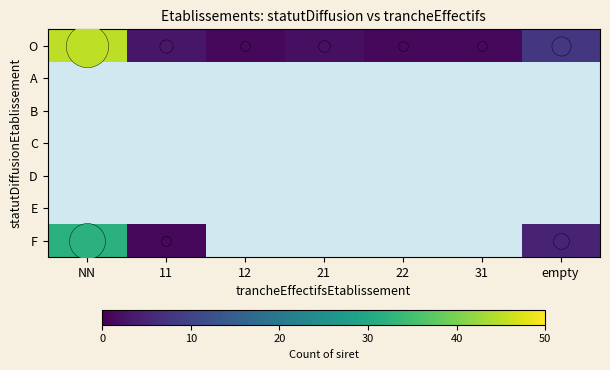

What is the difference between the second highest and second lowest values in the O series?

7.0